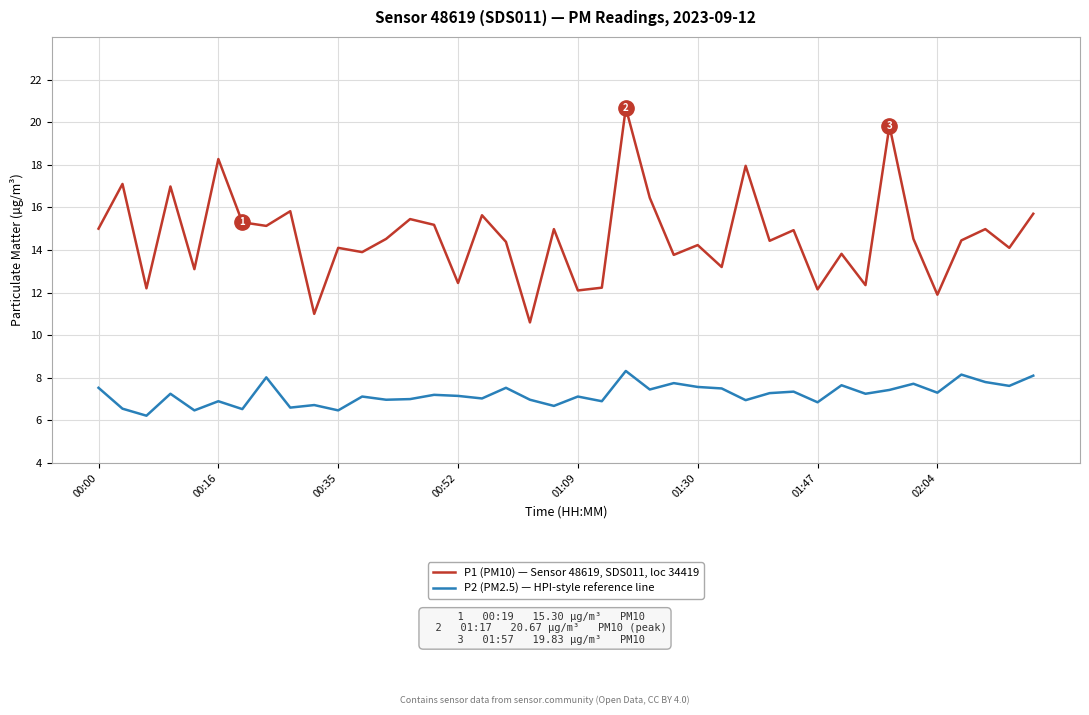

Which series has the largest range (max minus min)?

P1 (PM10) — Sensor 48619, SDS011, loc 34419